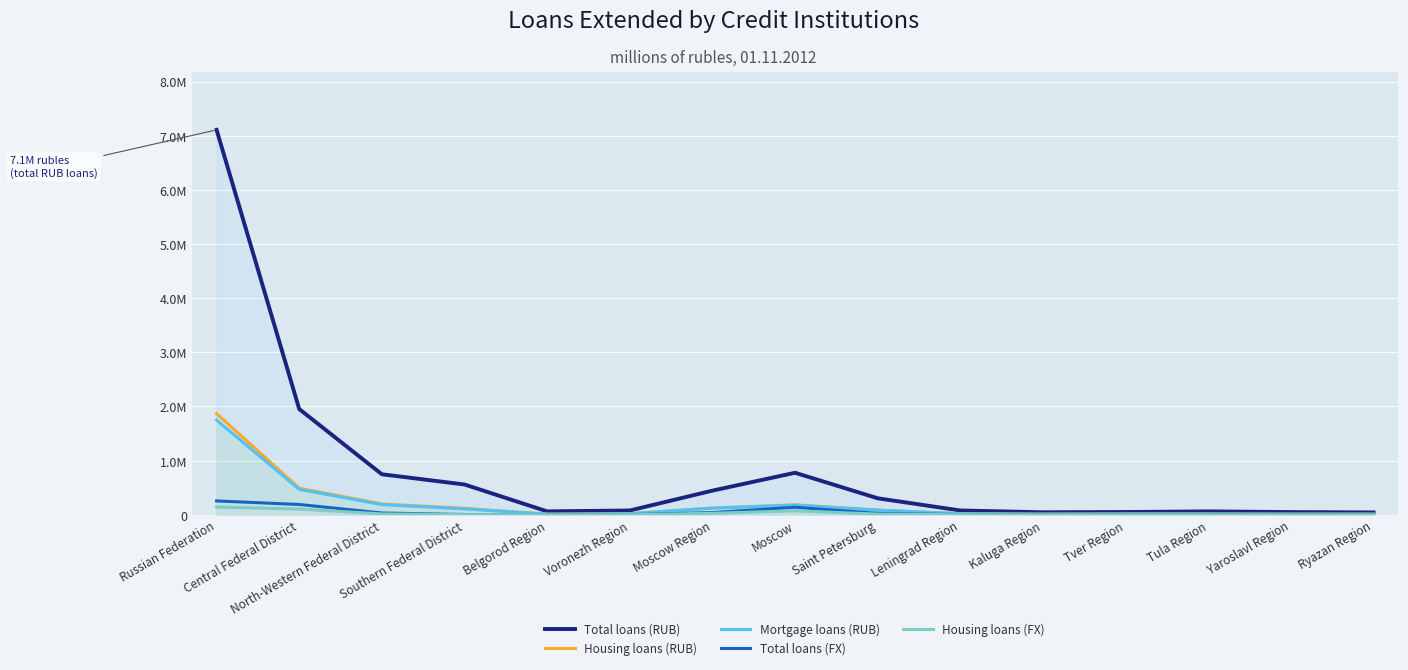

What is the label of the 12th point from the right?

Southern Federal District